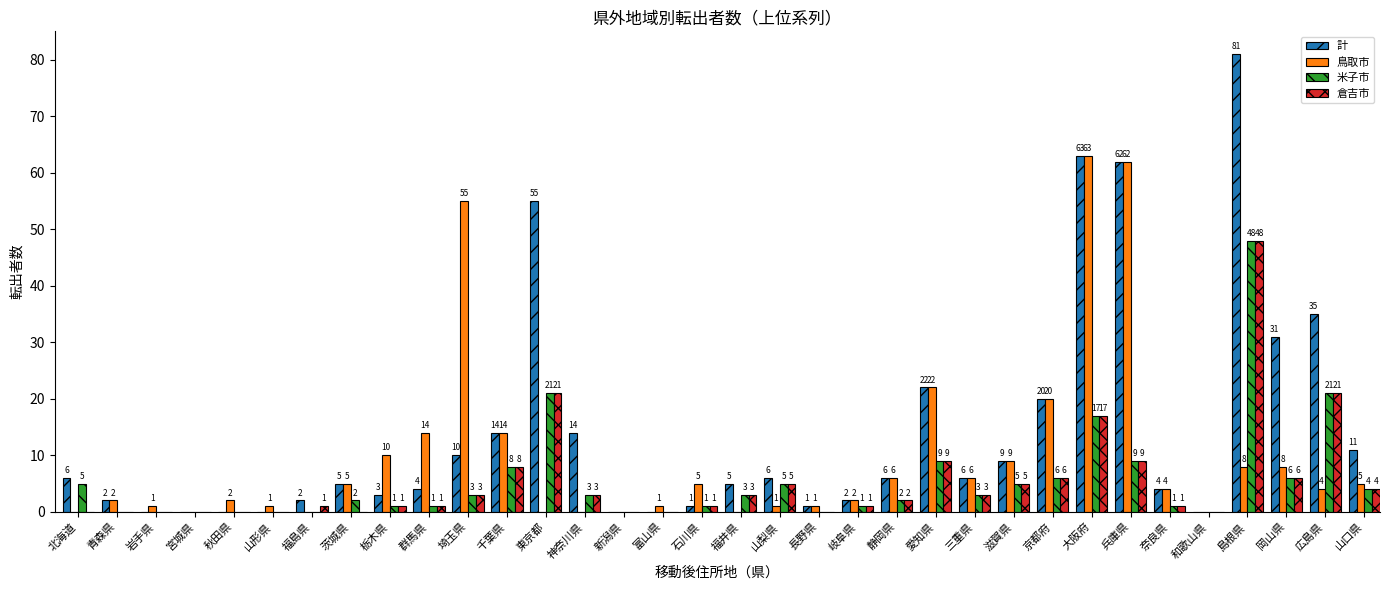

Read the 鳥取市 value at 奈良県.

4